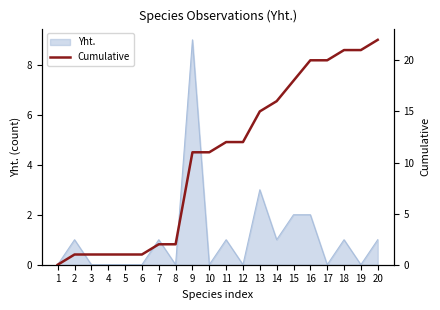

What is the value of the 18th point from the left?

21